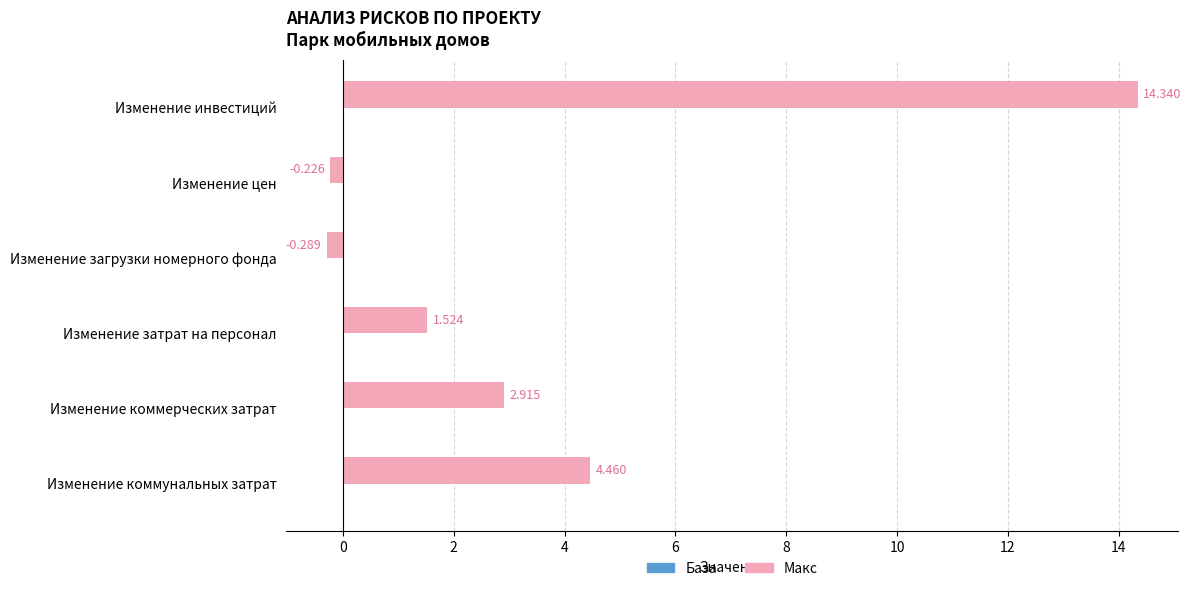

Between Изменение затрат на персонал and Изменение загрузки номерного фонда, which is larger?

Изменение затрат на персонал